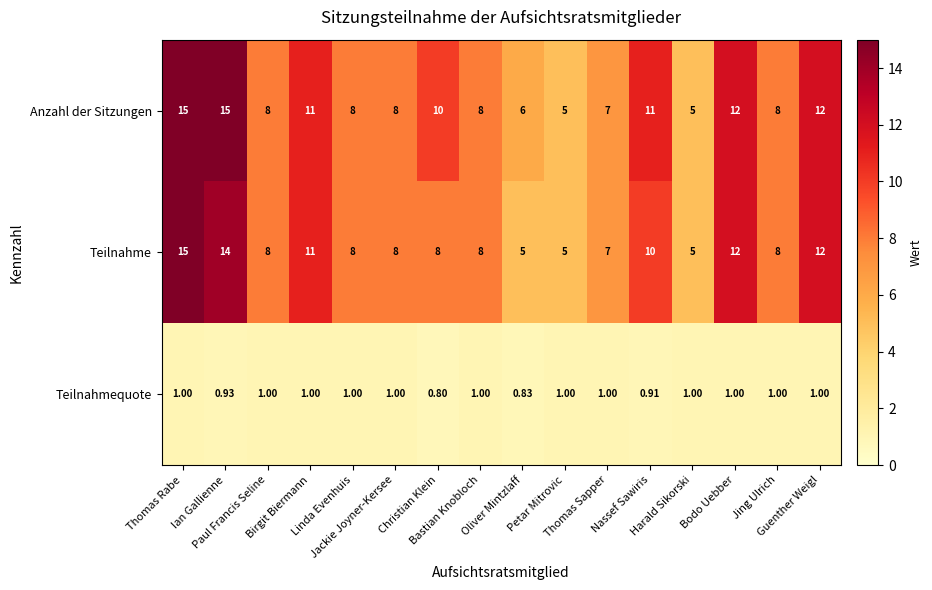

Which series has the largest total across all categories?

Anzahl der Sitzungen